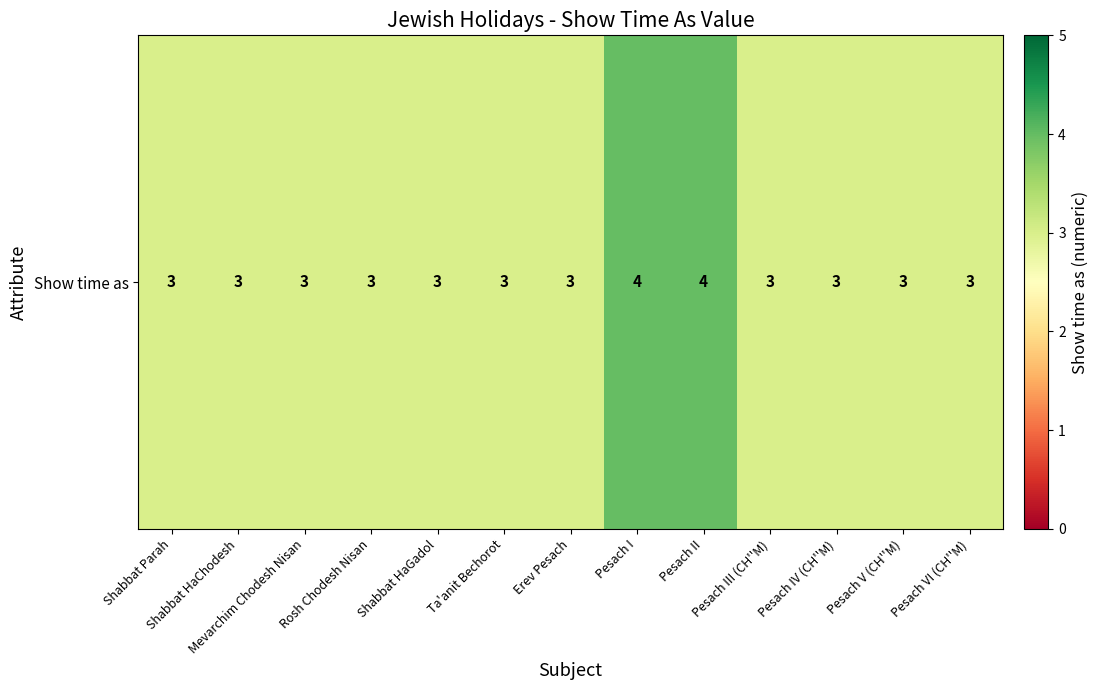

What is the smallest value displayed?

3